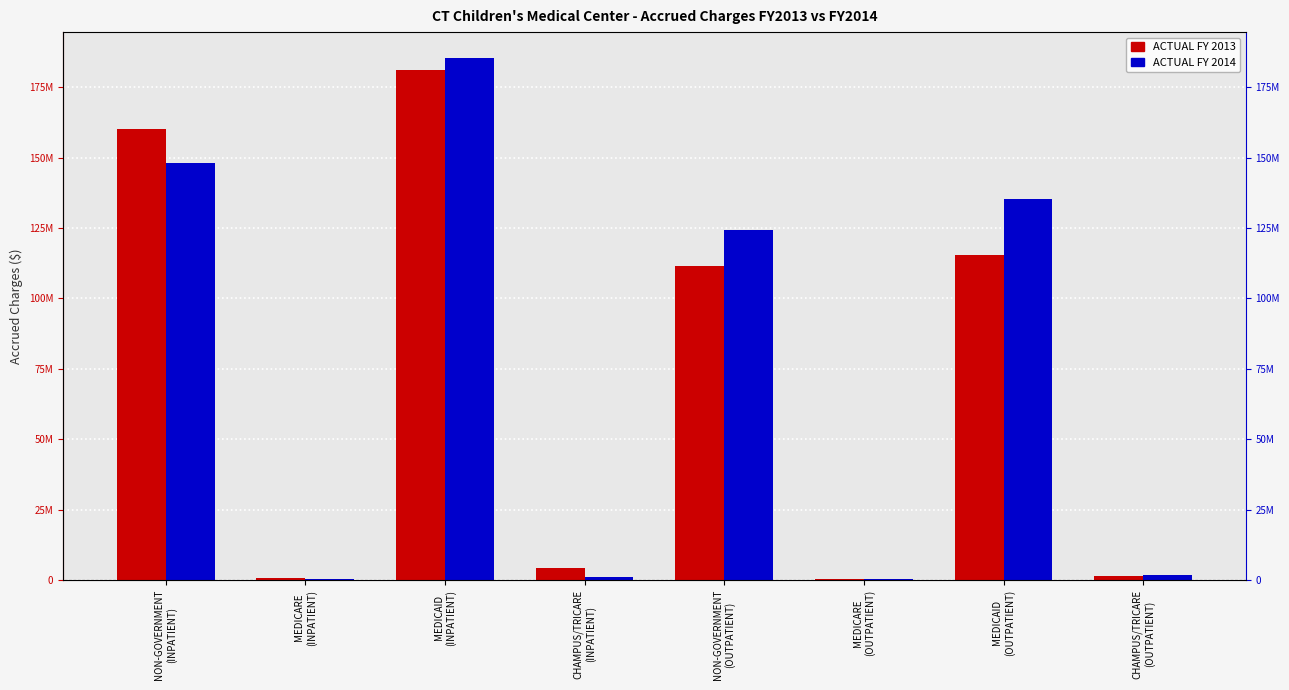

Is it true that ACTUAL FY 2013 equals 4138152 at CHAMPUS/TRICARE
(INPATIENT)?

True